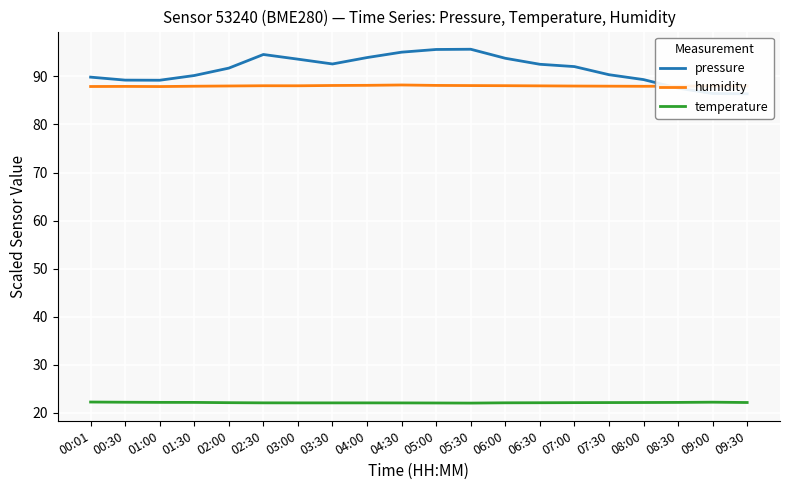

The value of temperature at 01:30 is 22.2. True or false?

True